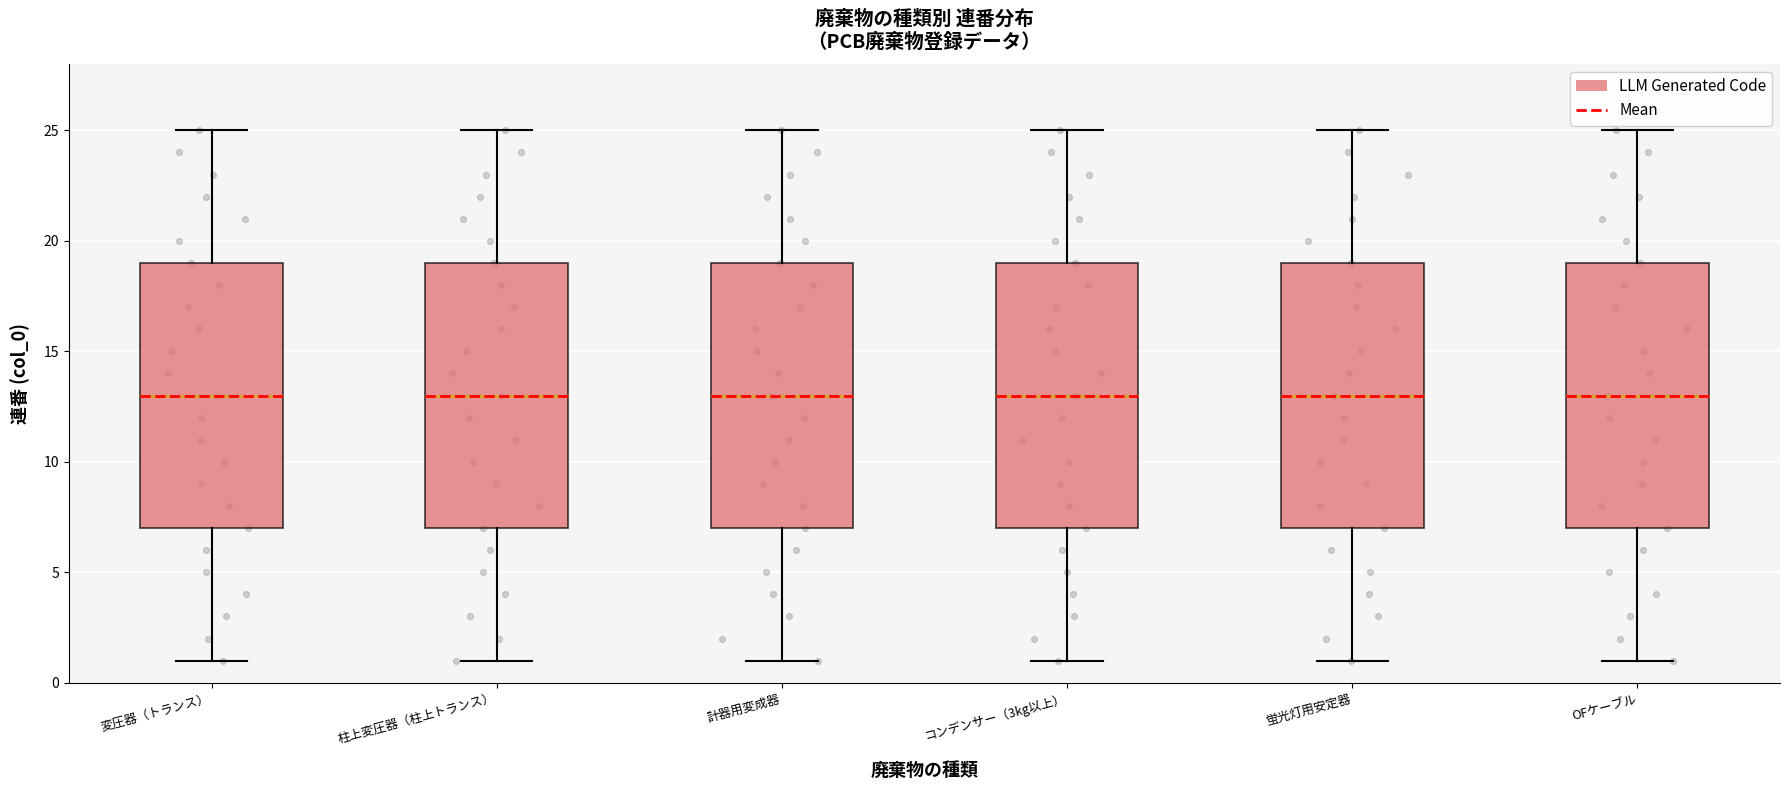

Reading left to right, read every box against the y-axis: the position of its median line, the range the box covers, and the ends of its whiskers. The values are not printed on the chart, so give them approximately, as read against the axis.

変圧器（トランス）: median 13, box 7 to 19, whiskers 1 to 25
柱上変圧器（柱上トランス）: median 13, box 7 to 19, whiskers 1 to 25
計器用変成器: median 13, box 7 to 19, whiskers 1 to 25
コンデンサー（3kg以上）: median 13, box 7 to 19, whiskers 1 to 25
蛍光灯用安定器: median 13, box 7 to 19, whiskers 1 to 25
OFケーブル: median 13, box 7 to 19, whiskers 1 to 25